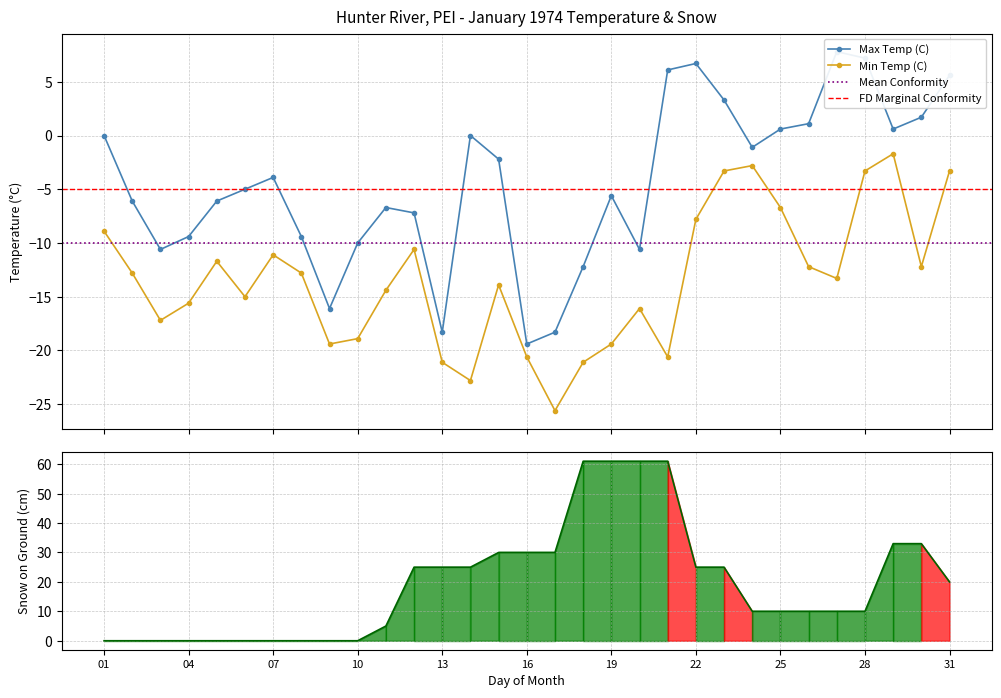

Which category has the lowest value in the Max Temp (C) series?

16